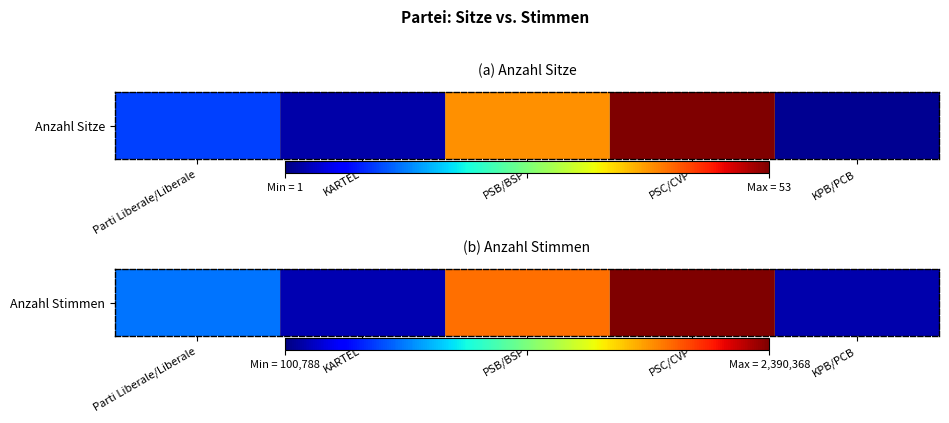

Is it true that the value at PSB/BSP is 1.4?

False